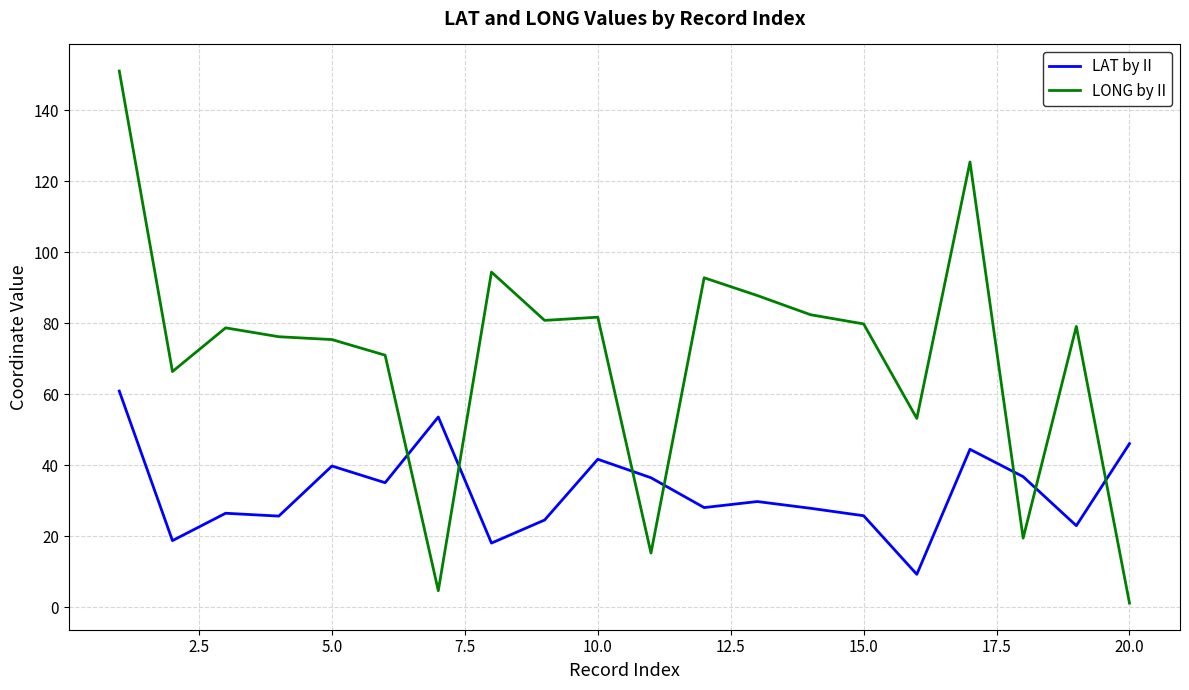

What is the difference between the maximum and minimum values in the LONG by II series?

149.8